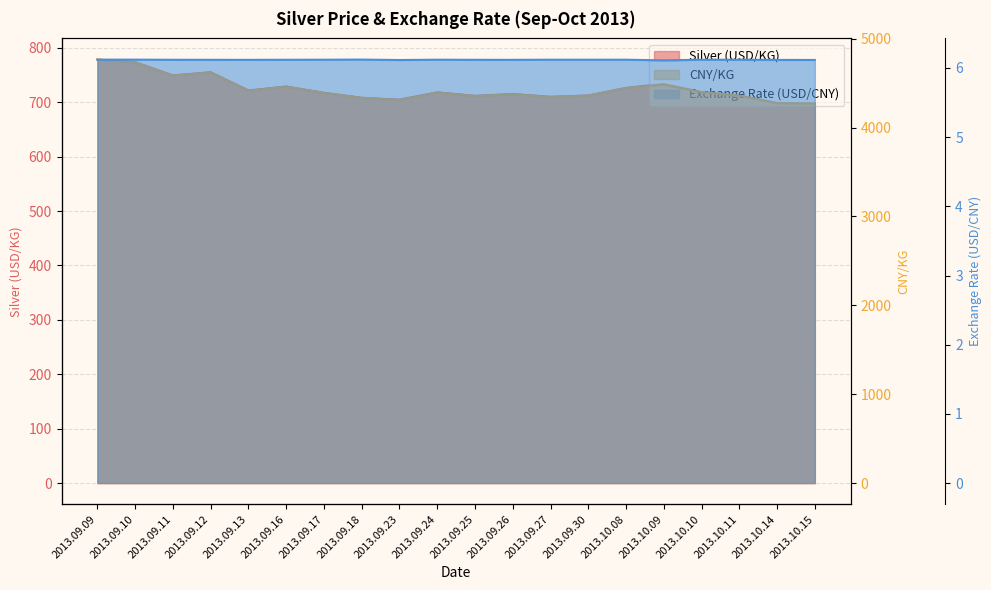

Reading right to left, what are all the values shown in this chart?

Silver (USD/KG): 698.2	698.9	712.5	719.0	734.0	726.3	712.4	710.0	715.1	711.8	718.1	704.8	708.1	717.3	728.9	721.7	755.1	749.4	773.6	778.5
CNY/KG: 4270.0	4275.0	4360.0	4400.0	4485.0	4445.0	4360.0	4345.0	4375.0	4355.0	4395.0	4310.0	4335.0	4390.0	4460.0	4415.0	4620.0	4585.0	4735.0	4765.0
Exchange Rate (USD/CNY): 6.1	6.1	6.1	6.1	6.1	6.1	6.1	6.1	6.1	6.1	6.1	6.1	6.1	6.1	6.1	6.1	6.1	6.1	6.1	6.1